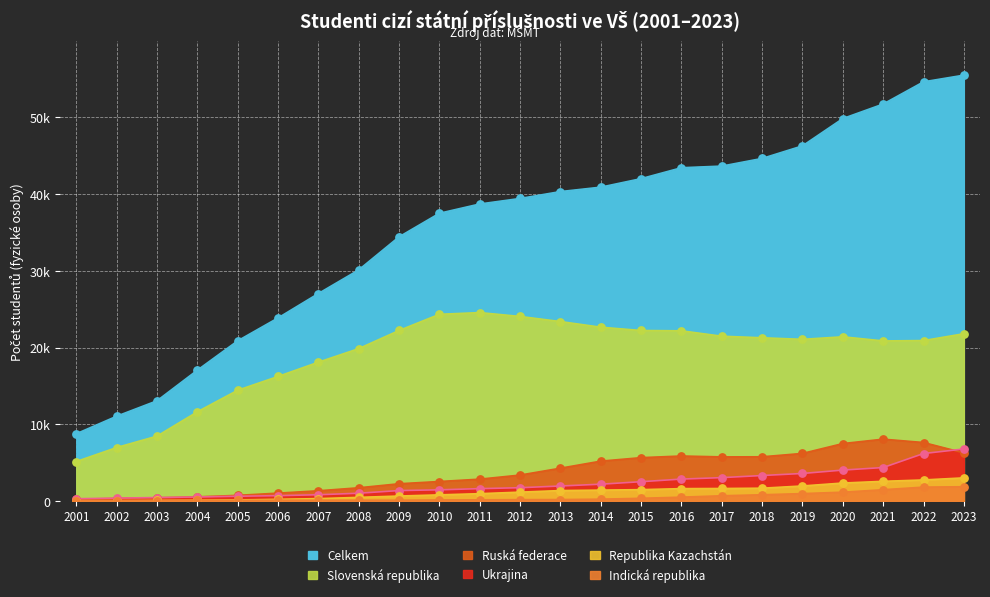

Is the value of Republika Kazachstán at 2021 greater than the value of Celkem at 2006?

No